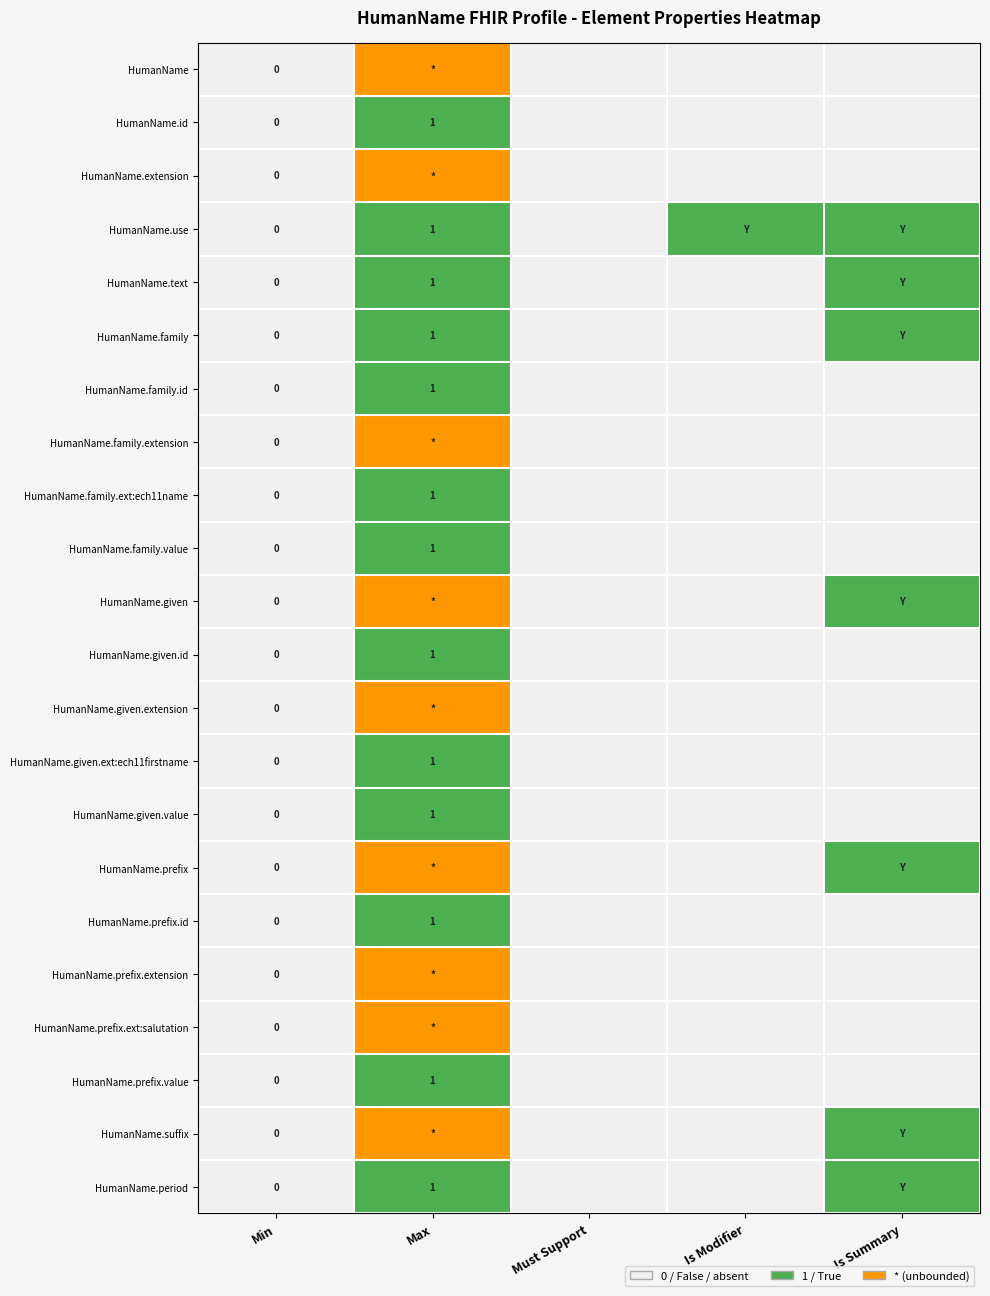

The value of HumanName.family at Max is 1. True or false?

True